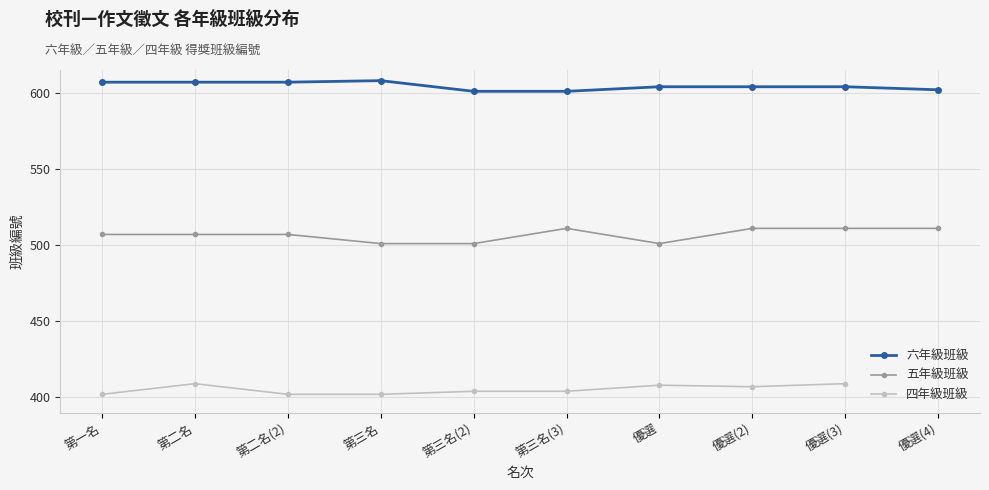

Read the 六年級班級 value at 優選(2).

604